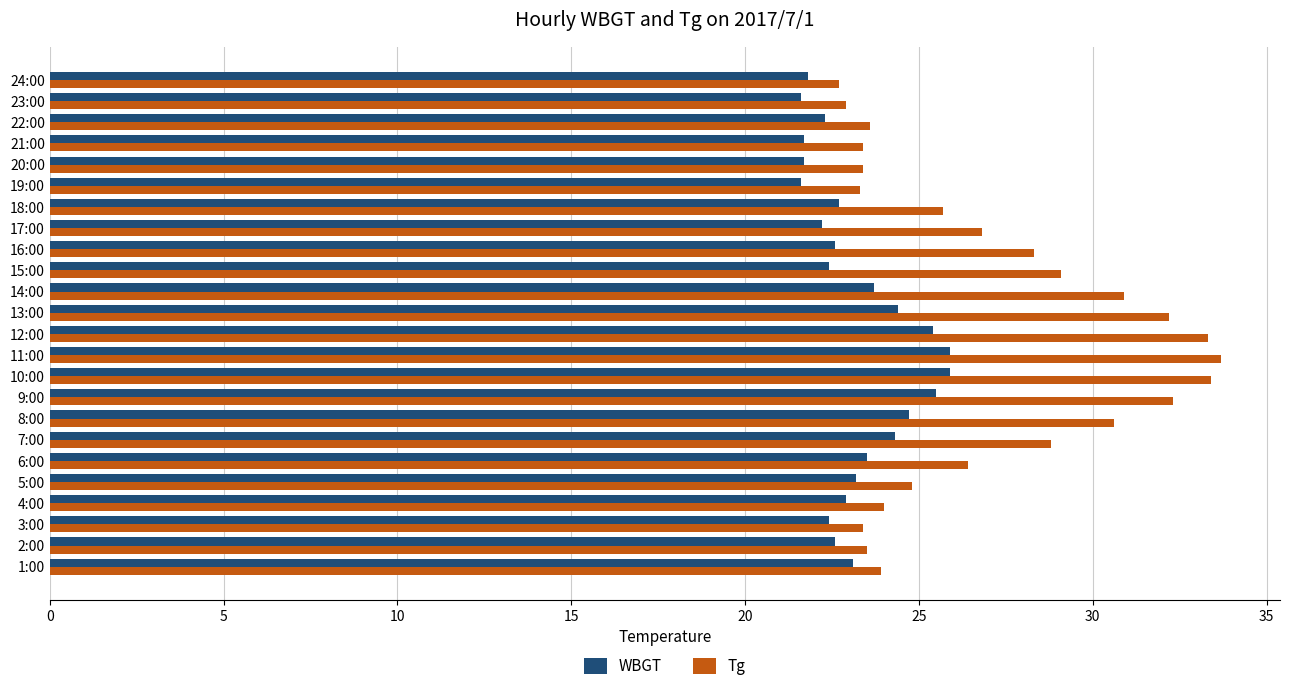

The WBGT series shows 22.6 at 16:00. True or false?

True